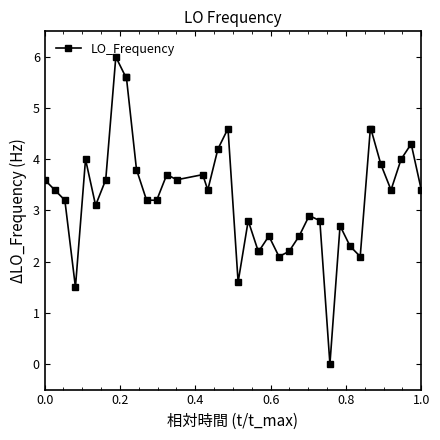

What is the sum of all values?

132.1